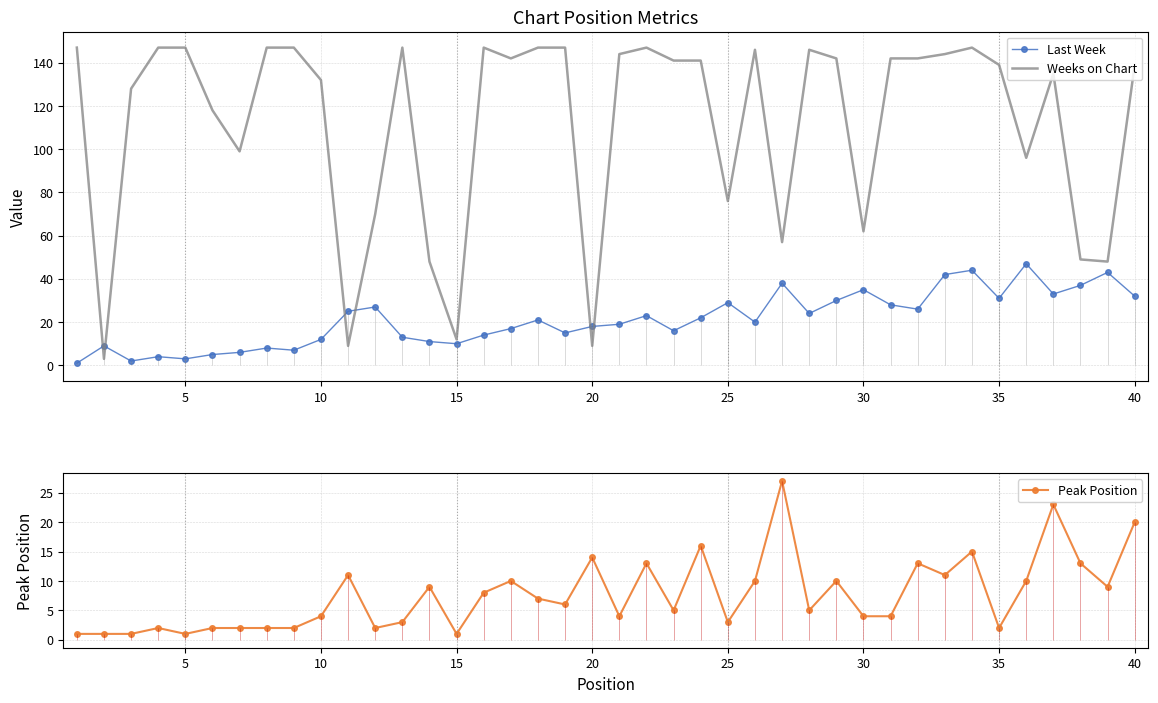

What is the value of the Weeks on Chart point at the 8th from the left?

147